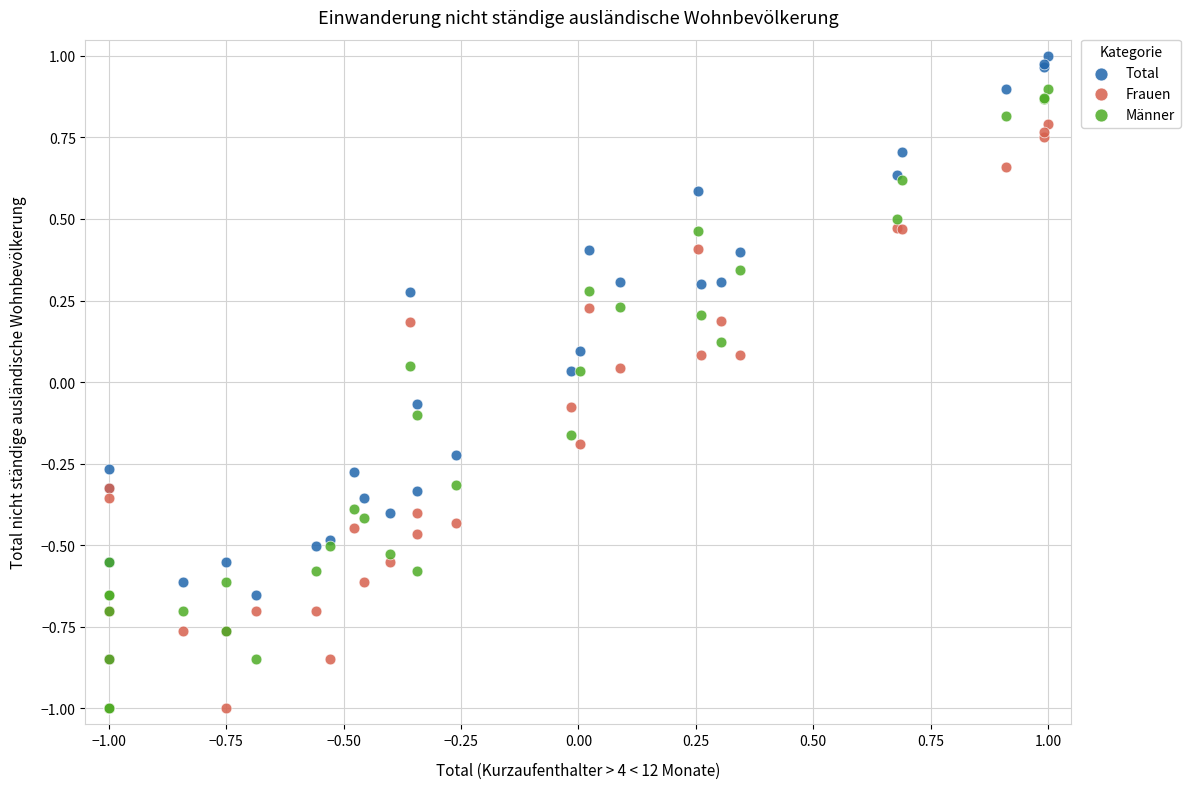

What are all the series names shown in the legend?

Total, Frauen, Männer